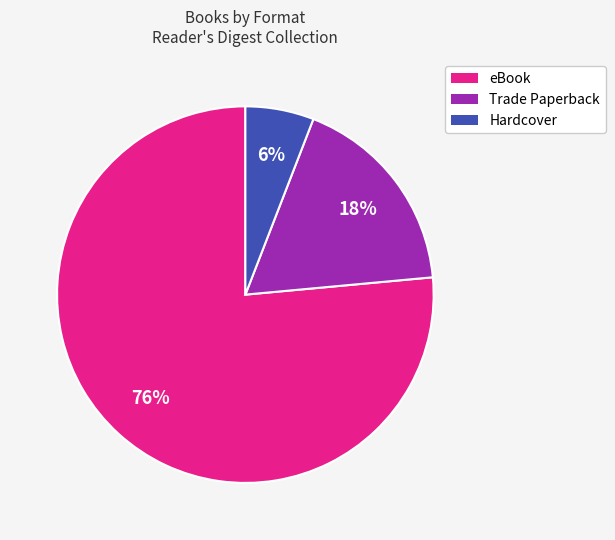

Is the sum of Trade Paperback and Hardcover greater than half?

No